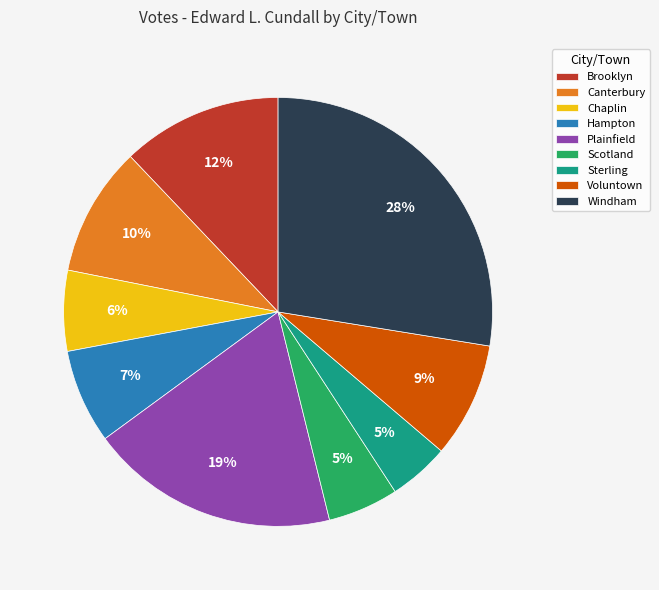

What is the largest slice in the pie chart?

Windham